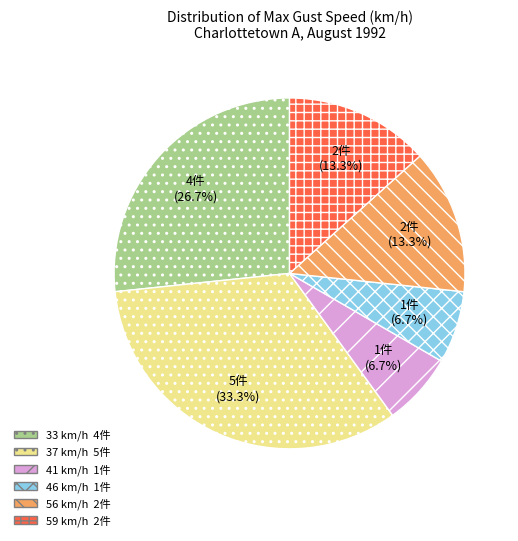

To the nearest percent, what is the difference between the 33 and 41 slice percentages?

20%